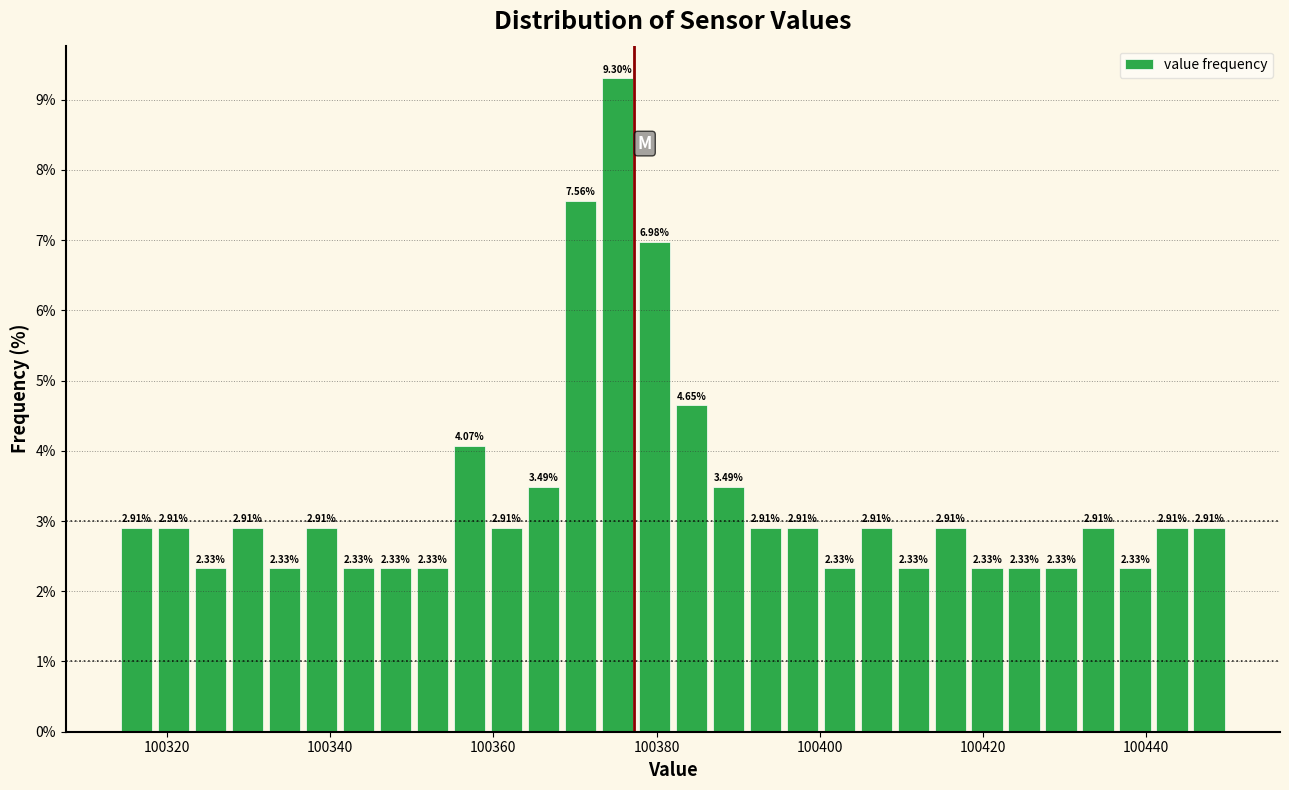

Around what value on the x-axis is the tallest bar? Give the approximate position of its centre, as read against the axis.

100376